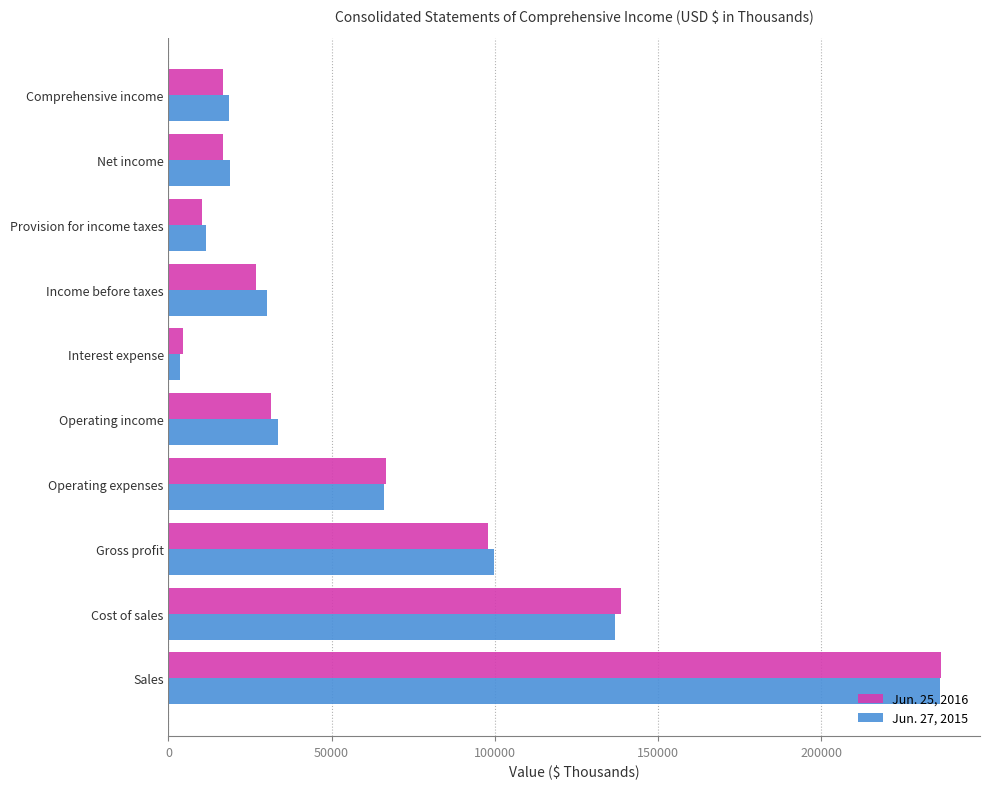

Between Operating expenses and Income before taxes, which series saw the biggest shift?

Jun. 25, 2016